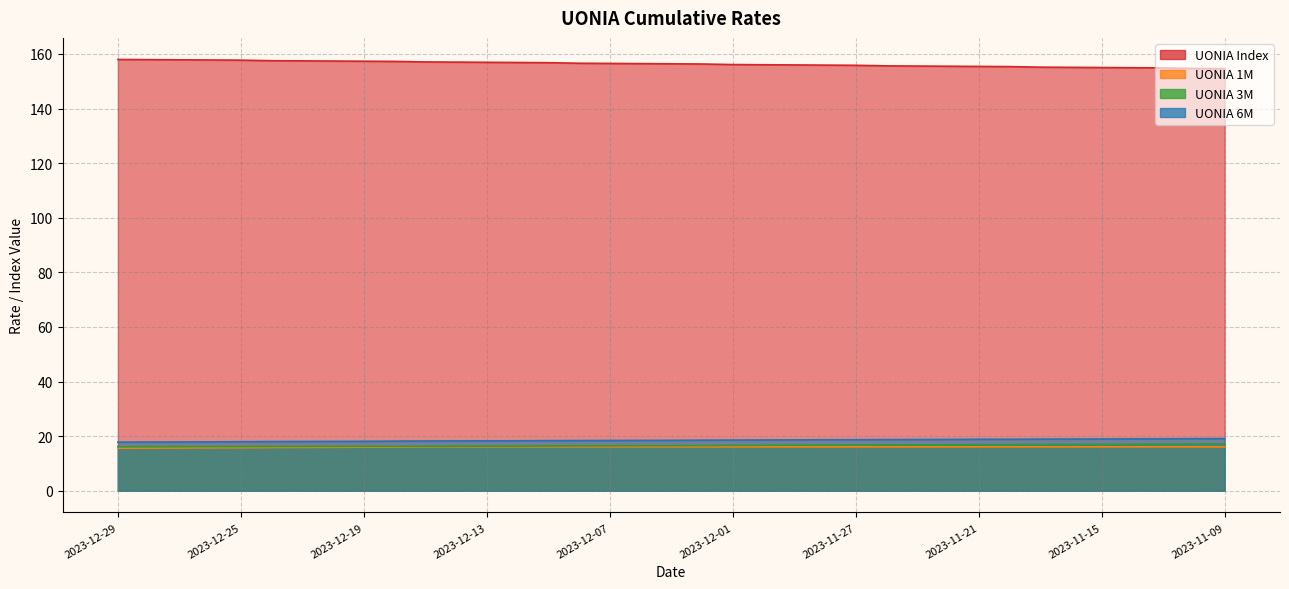

Count the number of categories in the chart.

37